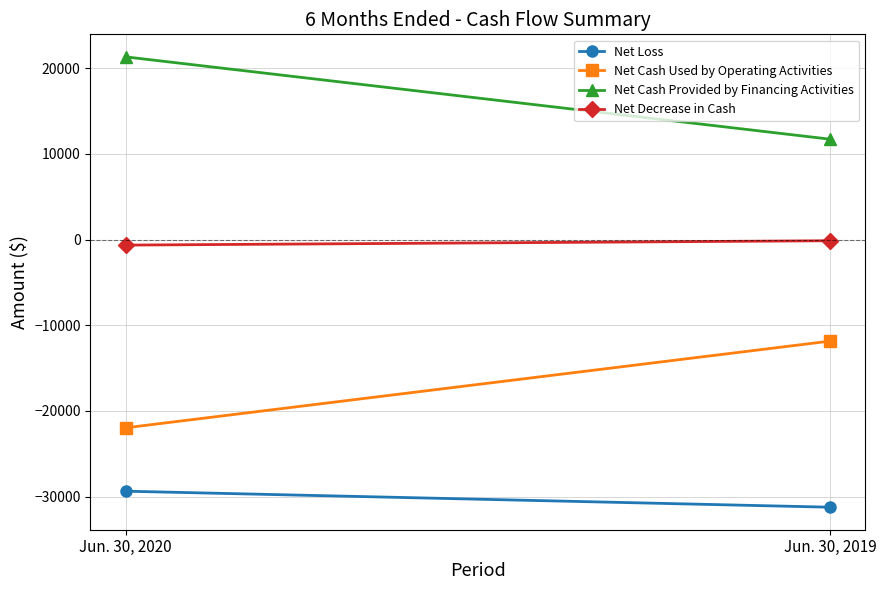

What is the minimum value shown in the chart?

-31225